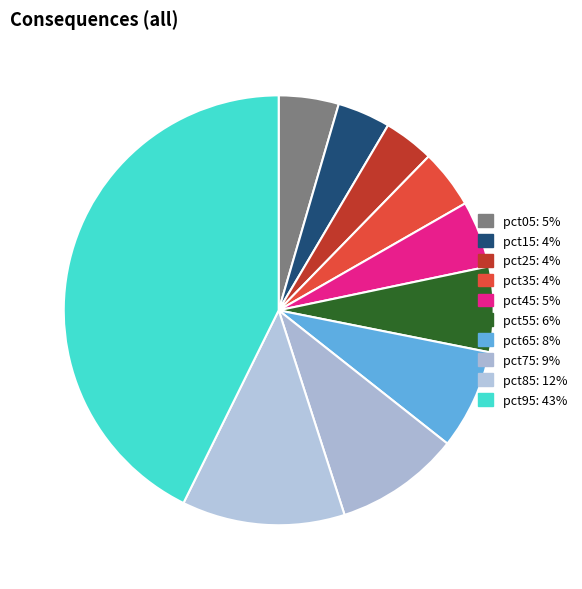

Count the number of slices in the pie.

10